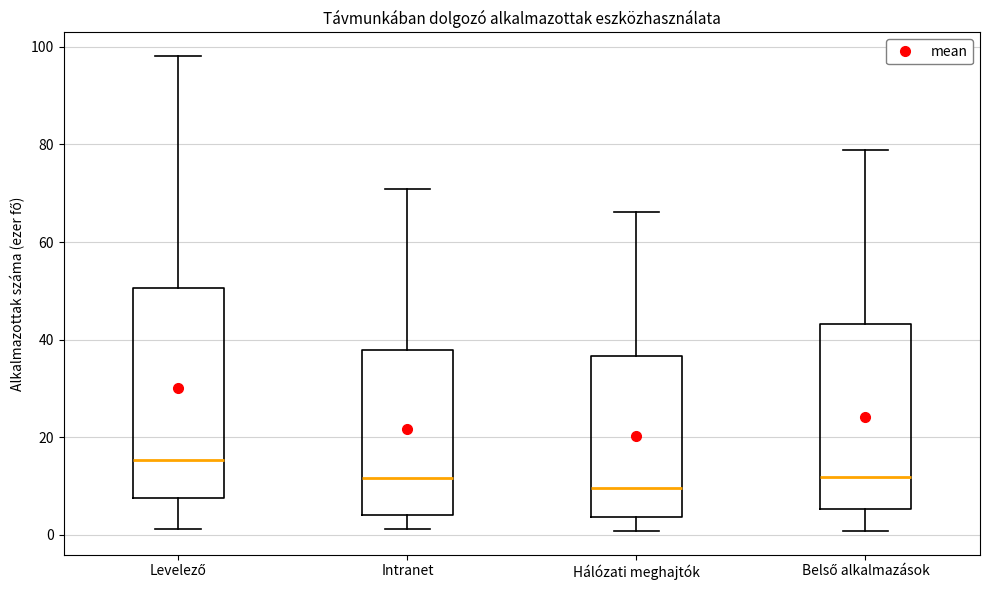

Where is the lower edge of the box for Hálózati meghajtók on the y-axis? The values are not printed on the chart, so give them approximately, as read against the axis.

4